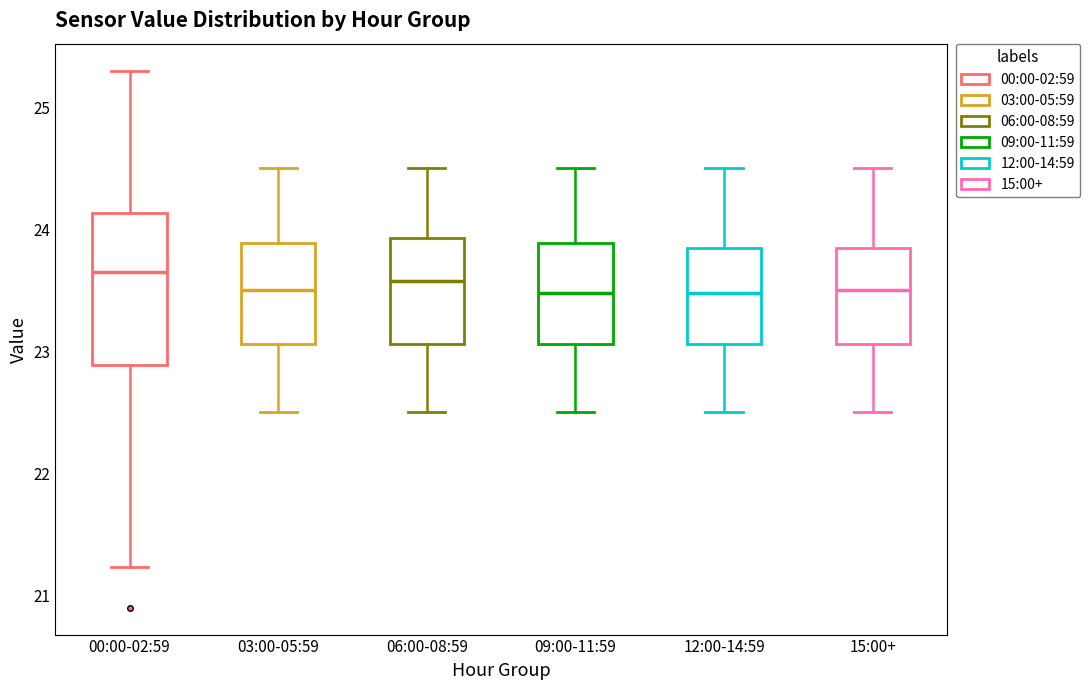

Which box is the tallest, from its lower edge to its upper edge?

00:00-02:59